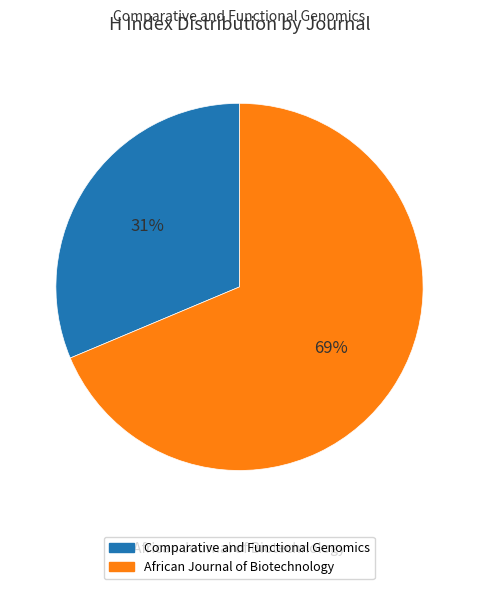

Rank the categories by value from highest to lowest.

African Journal of Biotechnology, Comparative and Functional Genomics